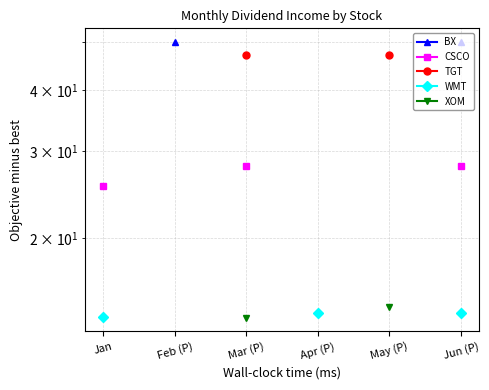

The TGT series shows 47.0 at May (P). True or false?

True